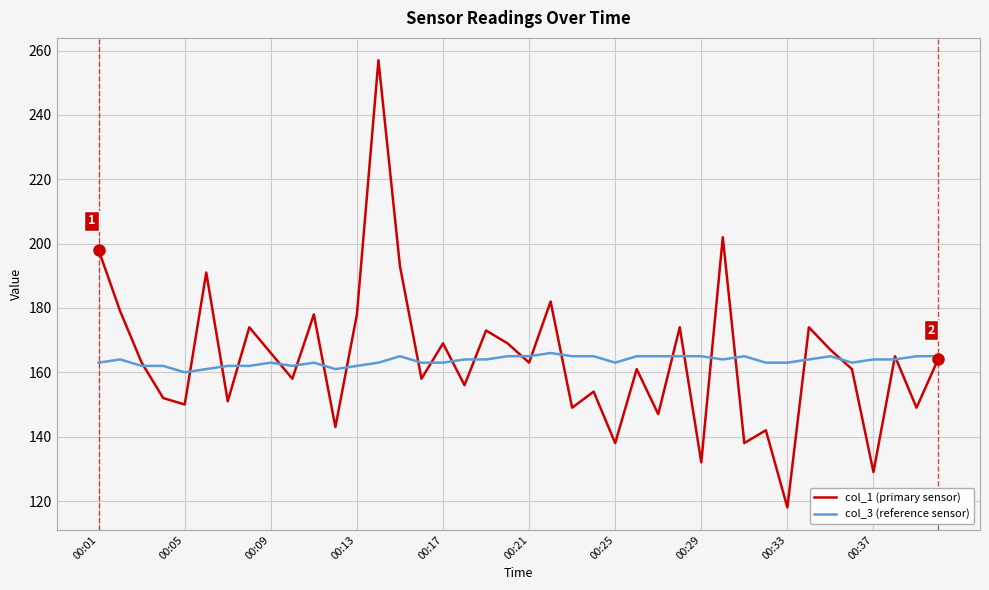

Reading left to right, transcribe all the data shown in this chart.

col_1 (primary sensor): 198	179	163	152	150	191	151	174	166	158	178	143	178	257	193	158	169	156	173	169	163	182	149	154	138	161	147	174	132	202	138	142	118	174	167	161	129	165	149	164
col_3 (reference sensor): 163	164	162	162	160	161	162	162	163	162	163	161	162	163	165	163	163	164	164	165	165	166	165	165	163	165	165	165	165	164	165	163	163	164	165	163	164	164	165	165